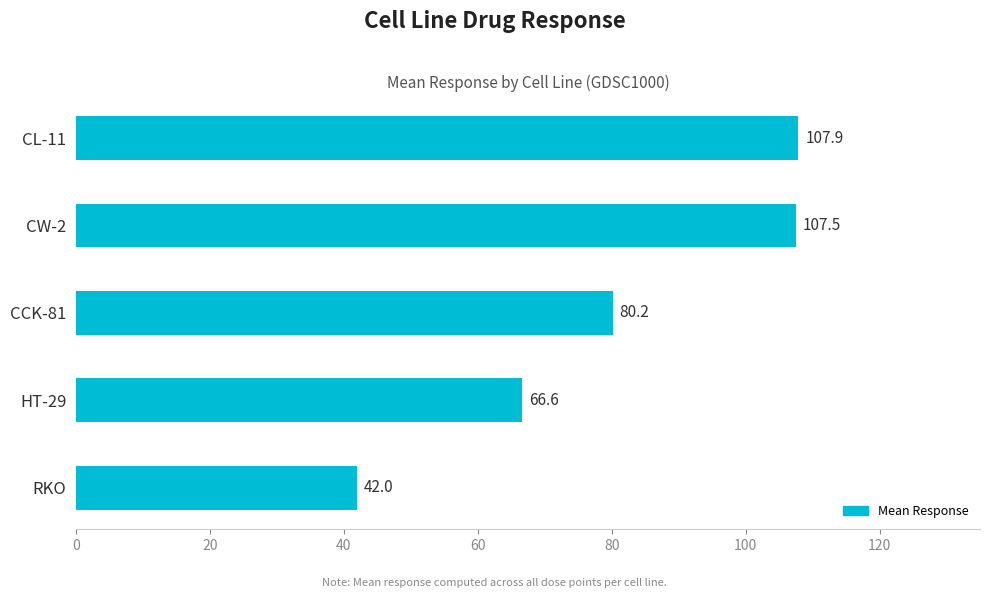

Does the chart contain stacked bars?

No